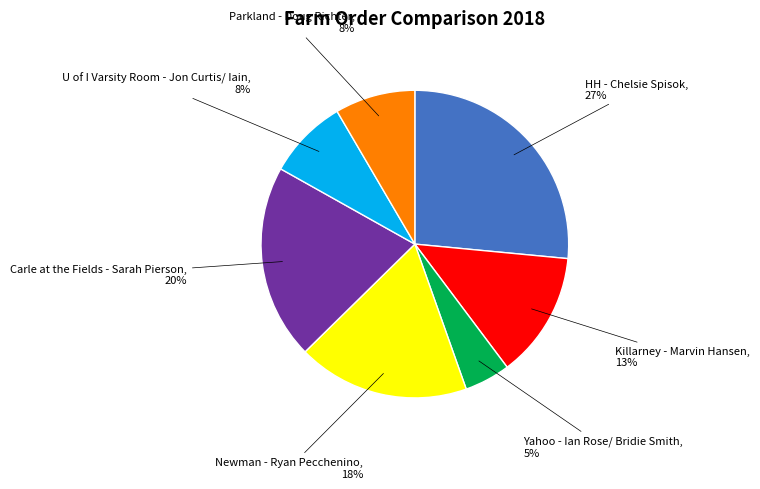

Which category has the biggest portion of the pie?

HH - Chelsie Spisok